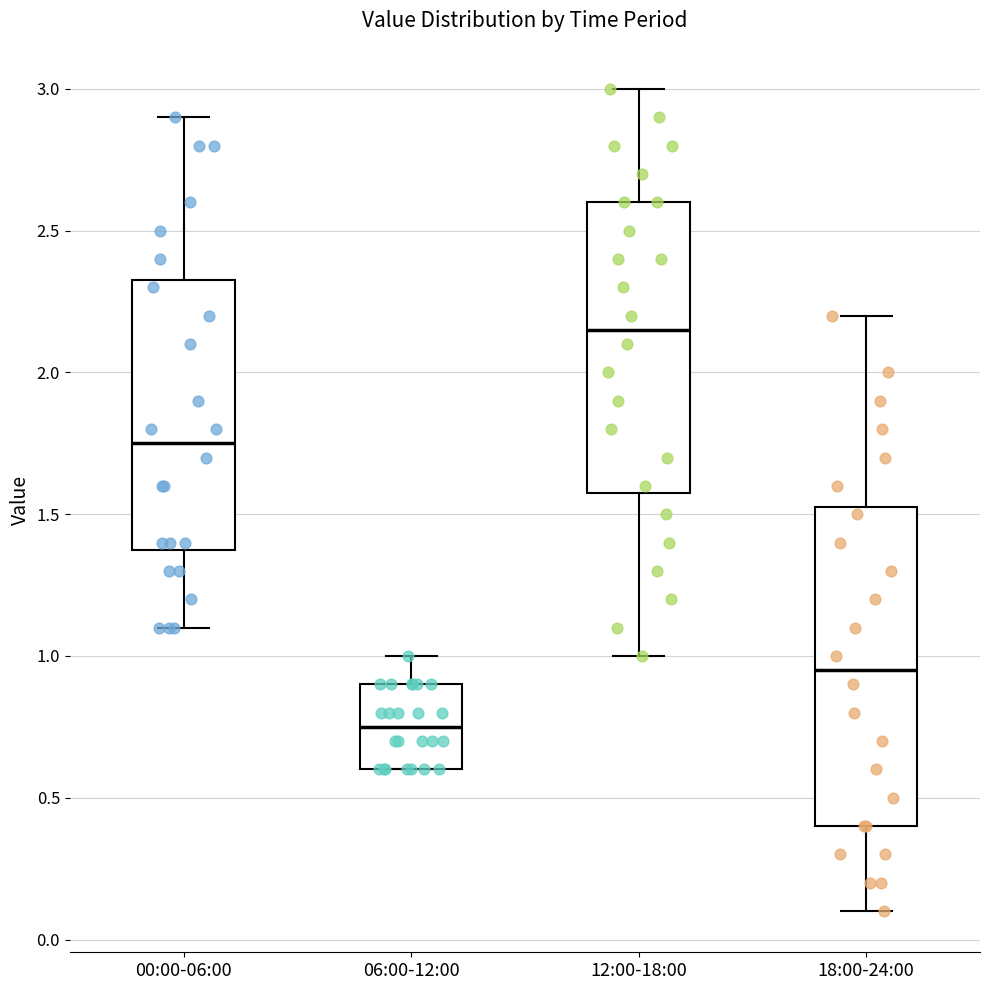

Where is the lower edge of the box for 12:00-18:00 on the y-axis? The values are not printed on the chart, so give them approximately, as read against the axis.

1.60